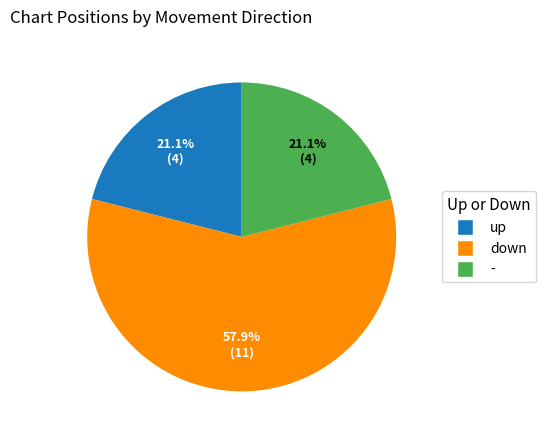

To the nearest percent, what percentage of the pie is down?

58%